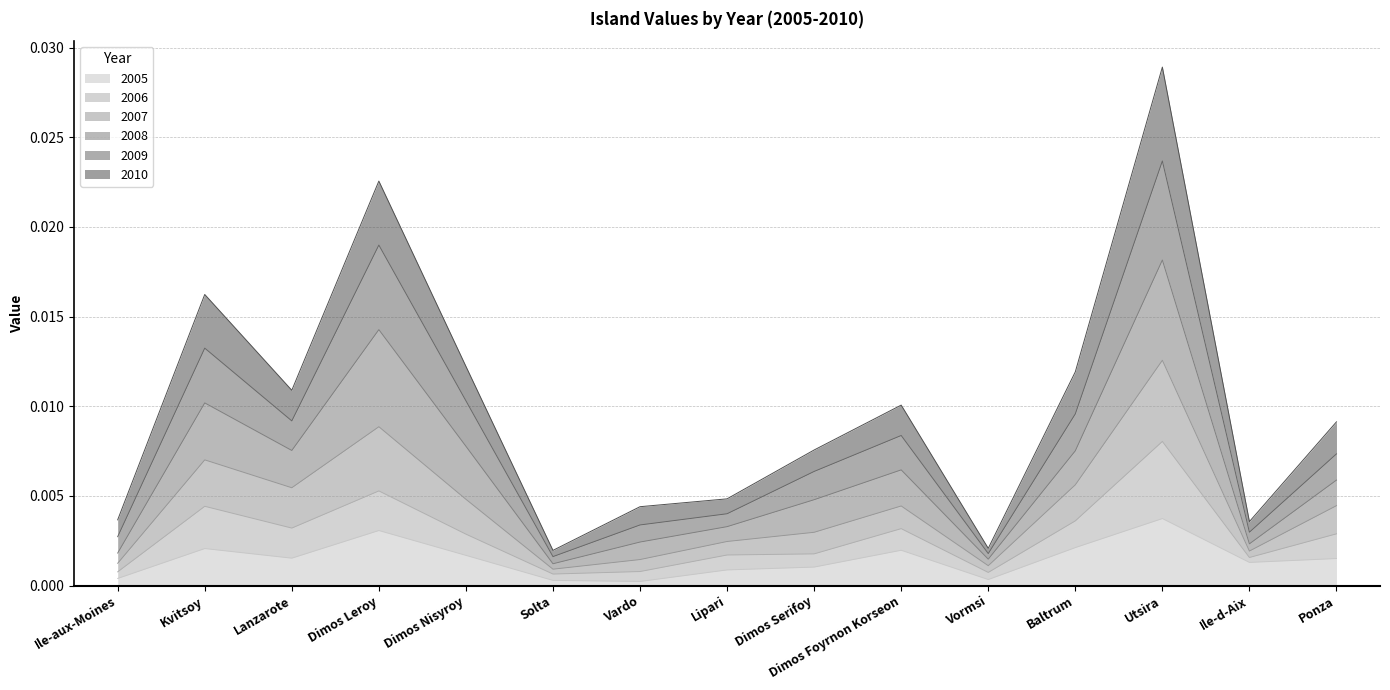

List the labels in order of 2007 value, largest first.

Utsira, Dimos Leroy, Kvitsoy, Dimos Nisyroy, Lanzarote, Baltrum, Dimos Foyrnon Korseon, Ponza, Dimos Serifoy, Lipari, Vardo, Ile-d-Aix, Ile-aux-Moines, Vormsi, Solta